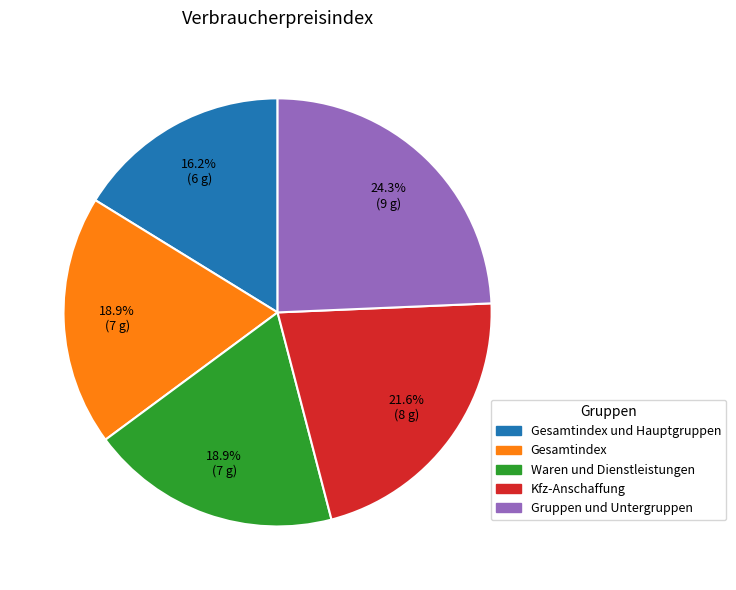

Does any single category account for the majority?

No